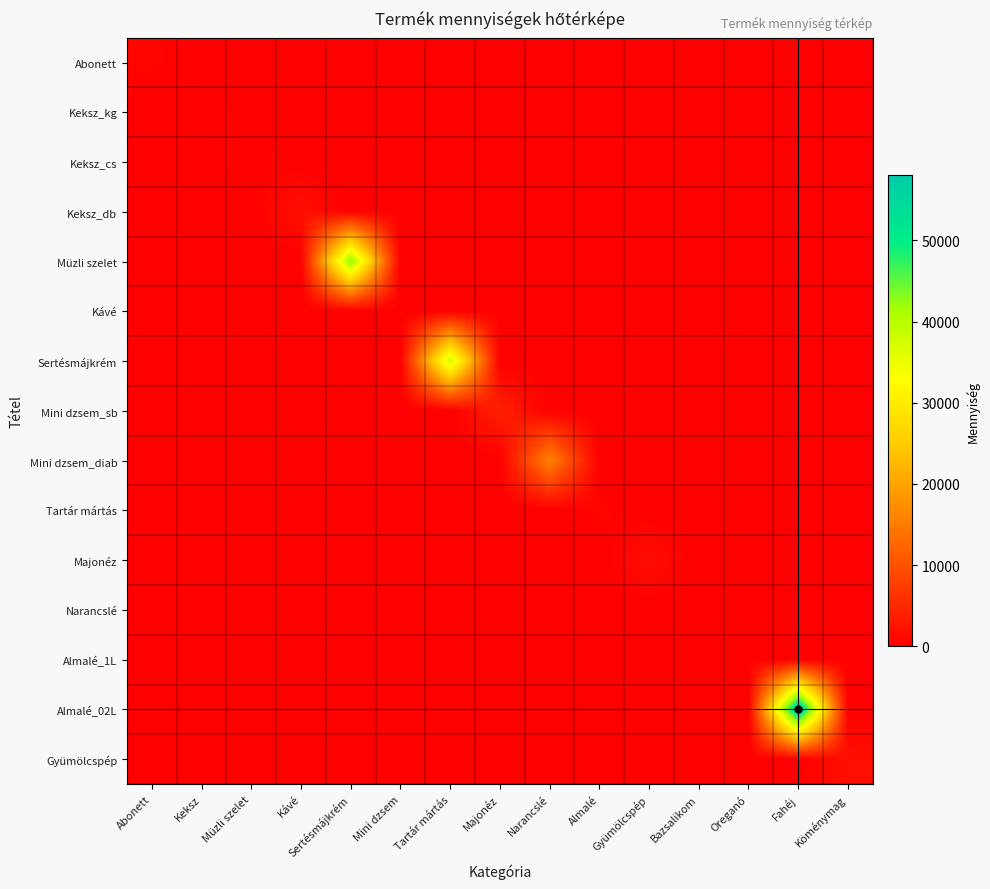

Which series has the widest spread of values?

Almalé_02L